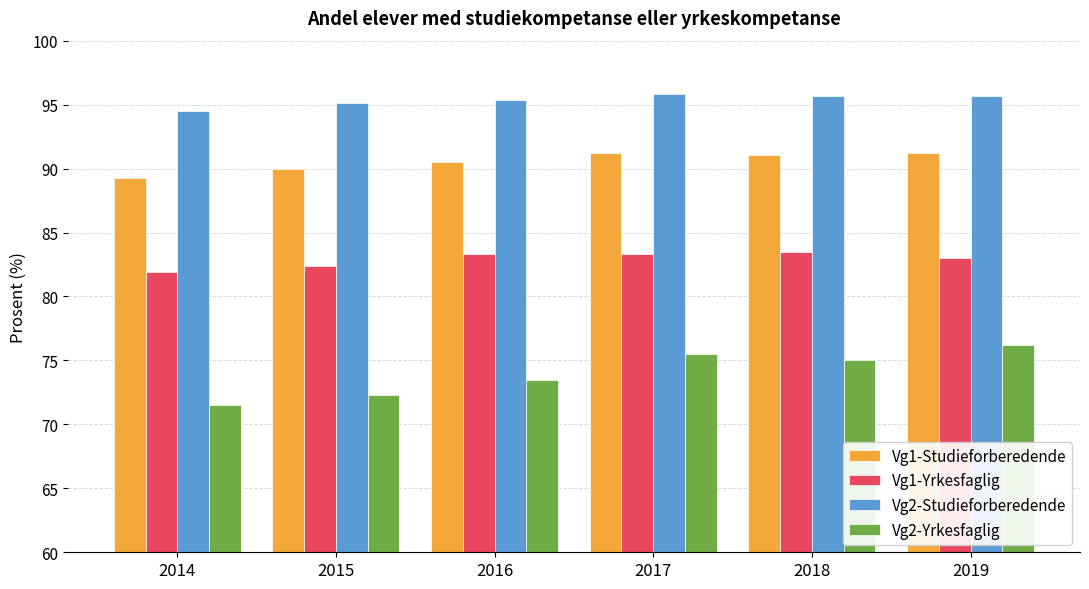

Which series has the largest total across all categories?

Vg2-Studieforberedende